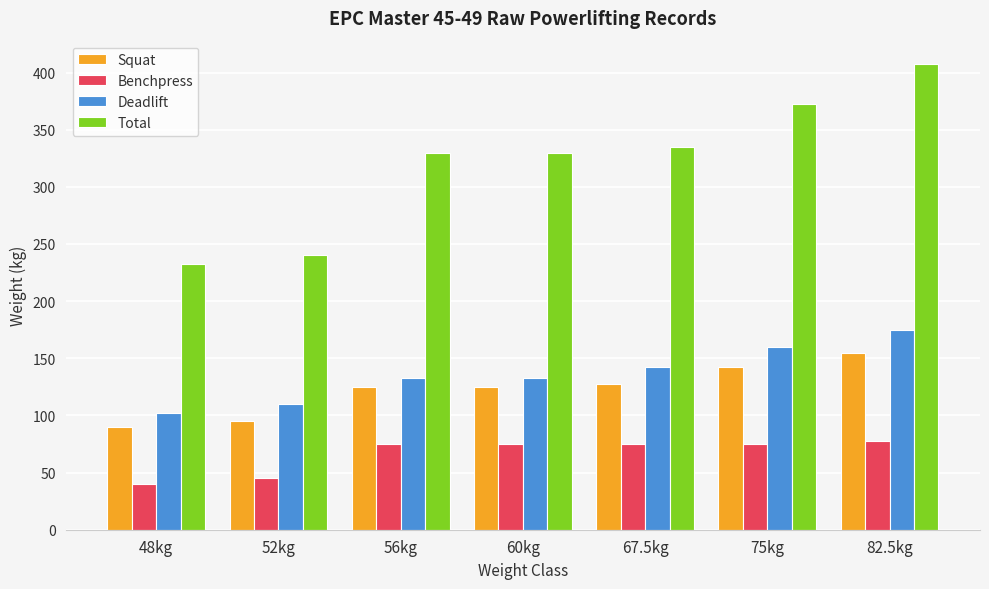

What is the highest value of the Total series?

407.5